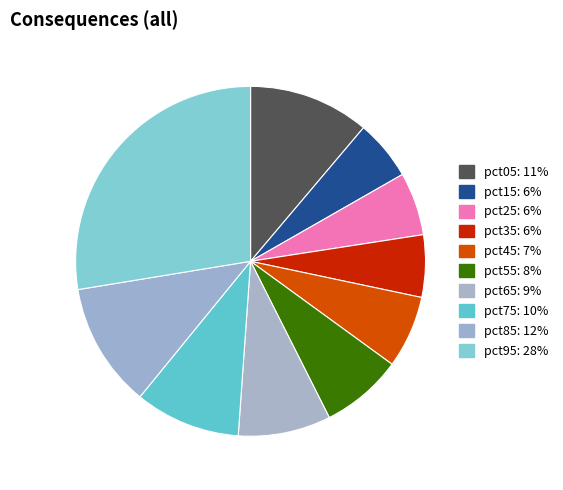

Does pct05 represent more than half of the total?

No